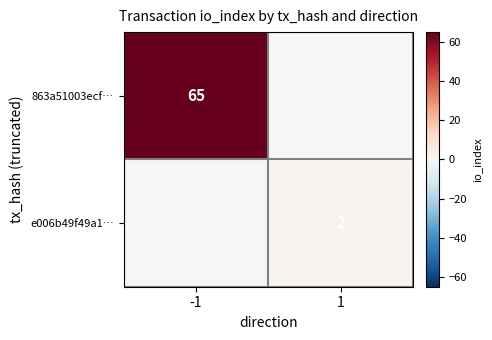

True or false: e006b49f49a1… has a value of 1 at 1.

False